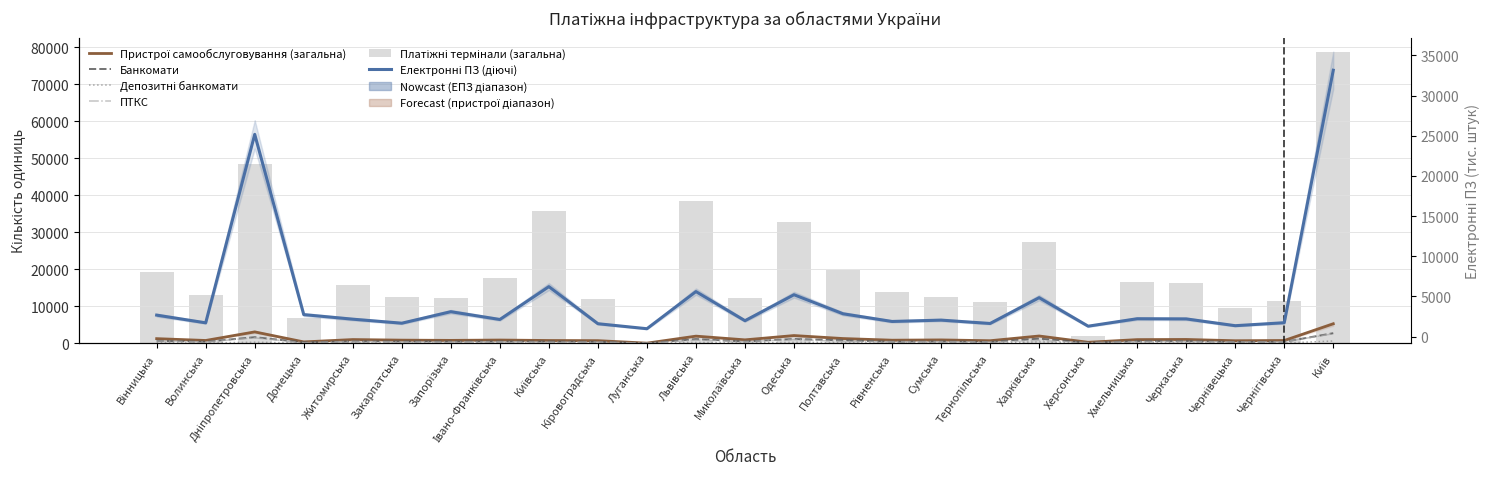

What value does the Платіжні термінали (загальна) series have at Донецька?

6753.0